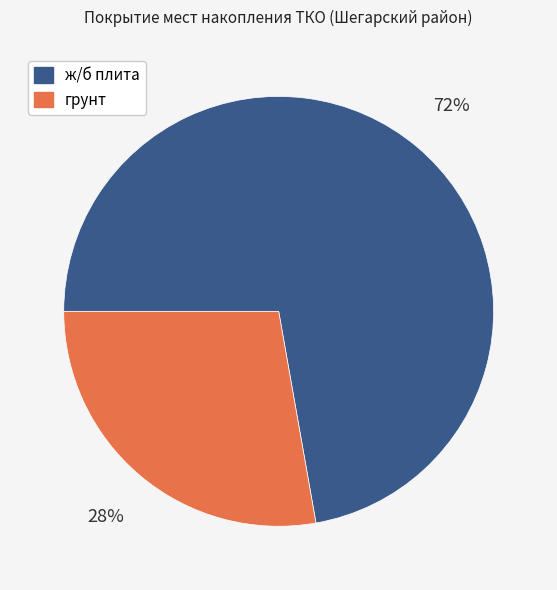

Which category has the biggest portion of the pie?

ж/б плита